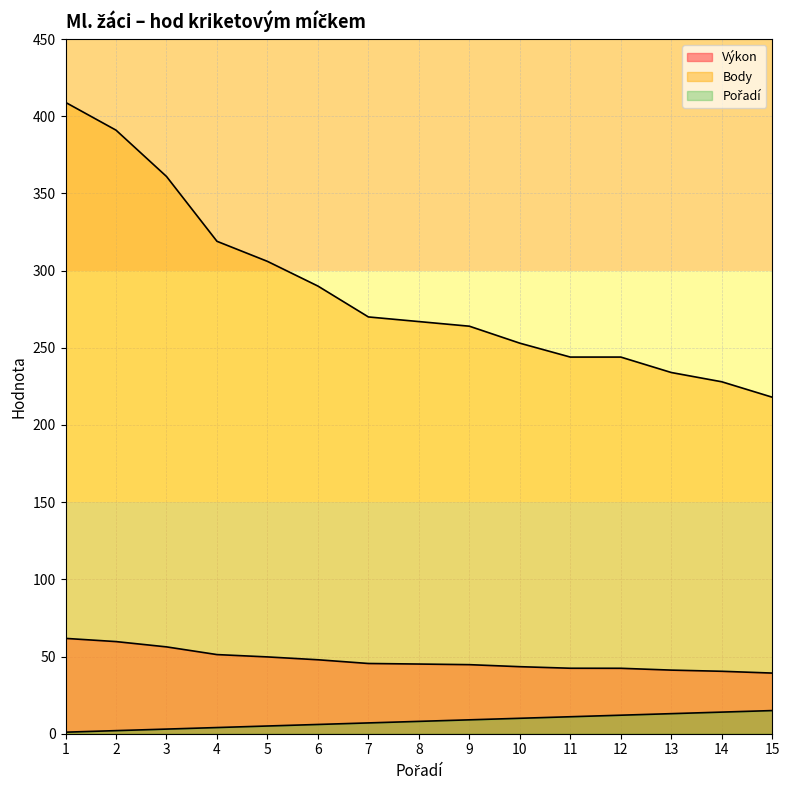

Is it true that Pořadí equals 4.0 at 4?

True